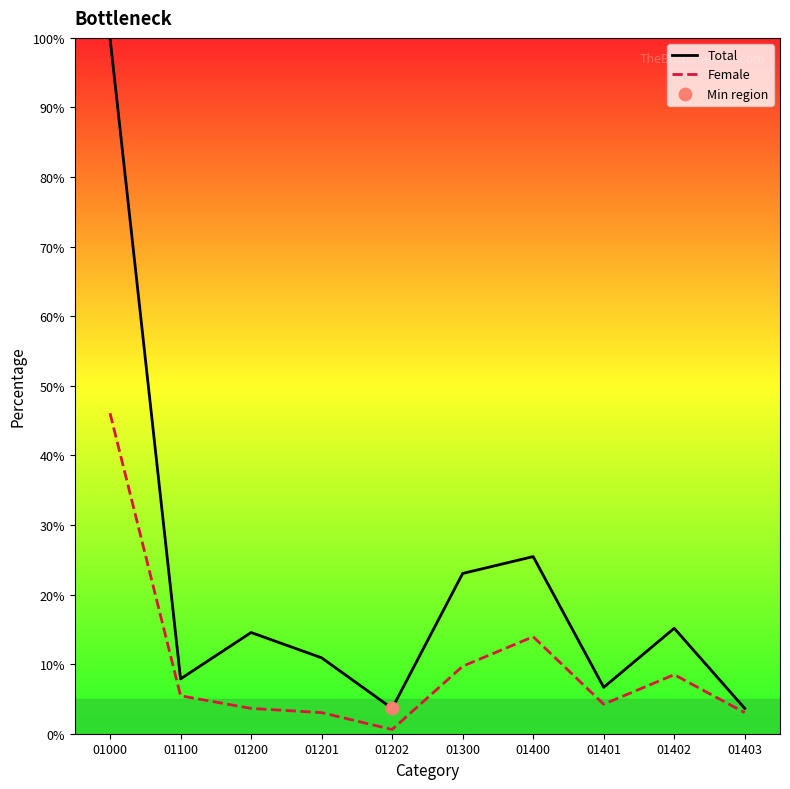

Which series has the largest Y range (max minus min)?

Total